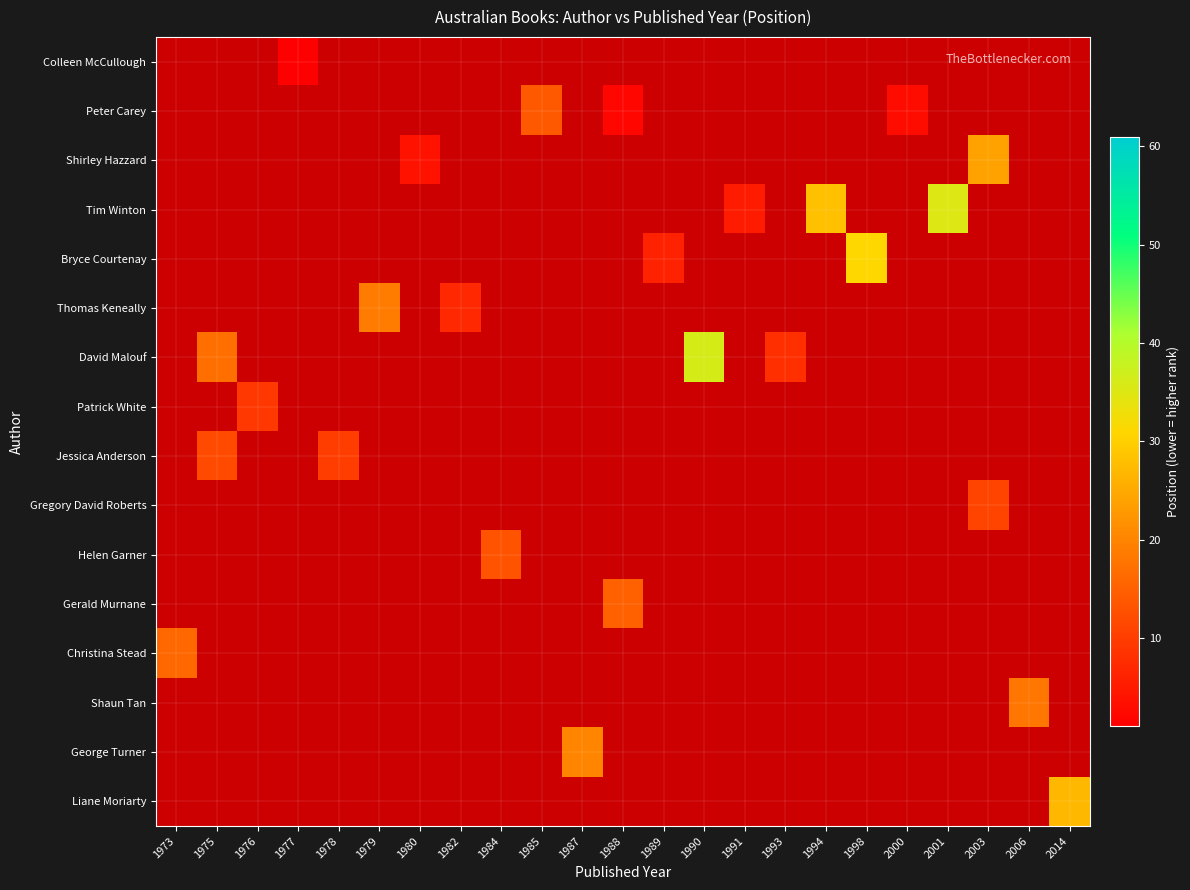

At which category does the chart reach its peak across all series?

1990